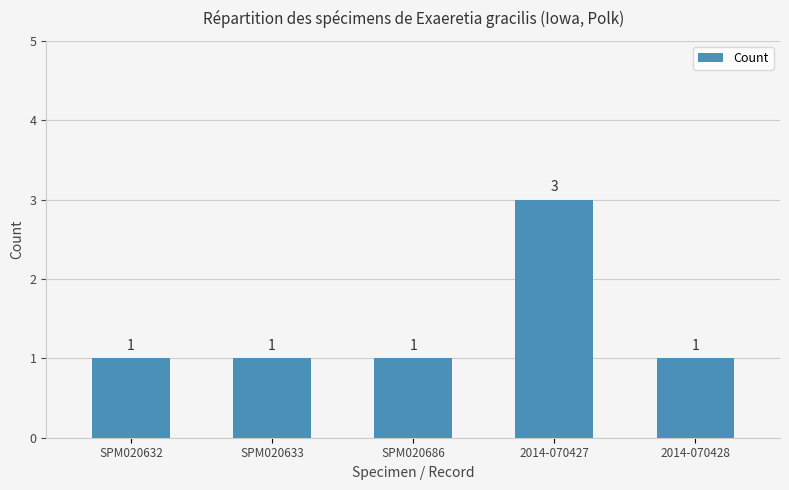

Which has a higher value, 2014-070427 or 2014-070428?

2014-070427